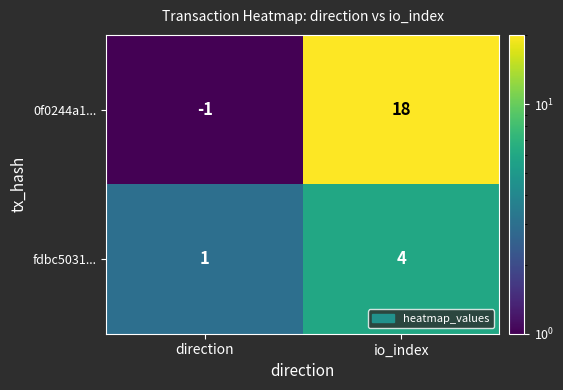

True or false: 0f0244a1... has a value of 18 at io_index.

True